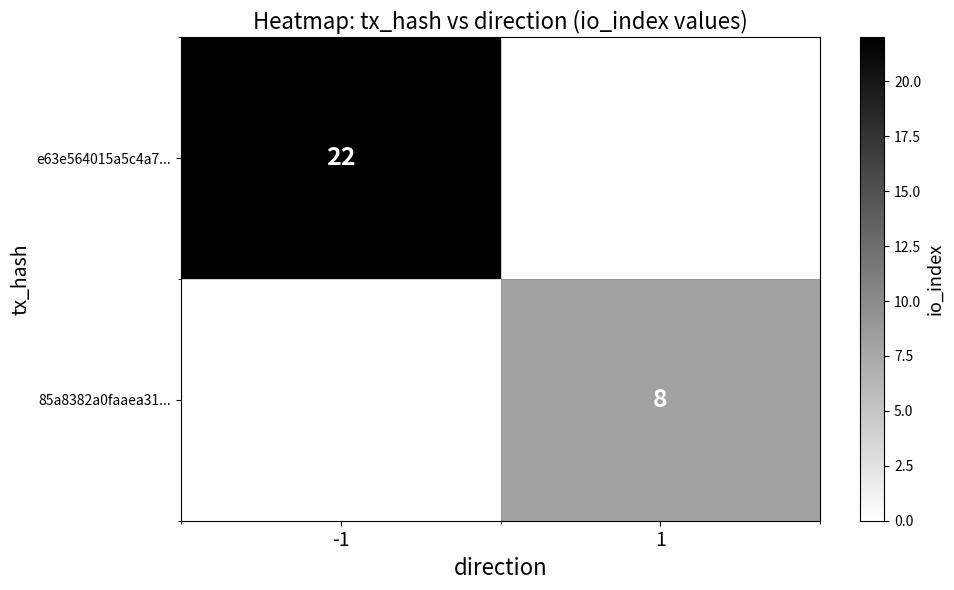

The value of e63e564015a5c4a7... at 1 is 0. True or false?

True